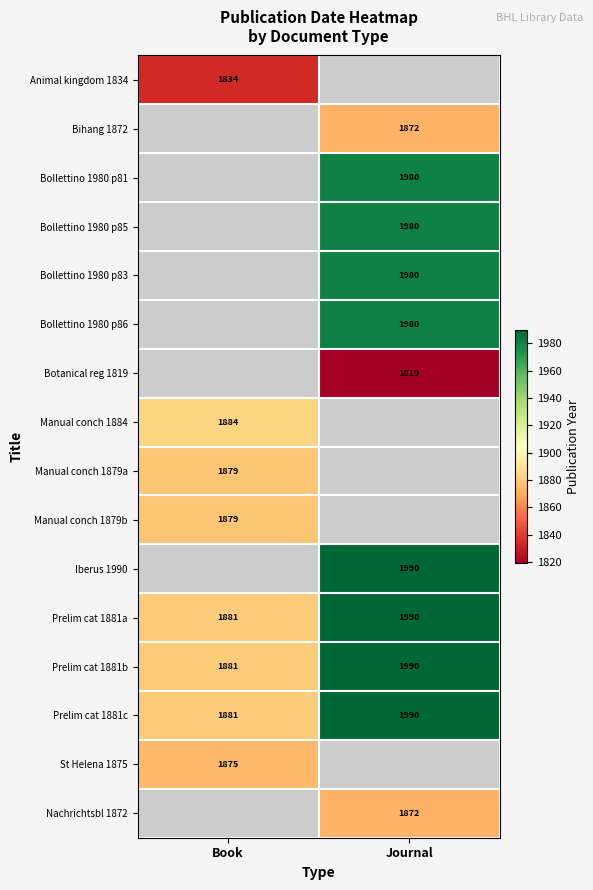

Is the value of Iberus 1990 at Journal greater than the value of Manual conch 1884 at Book?

Yes